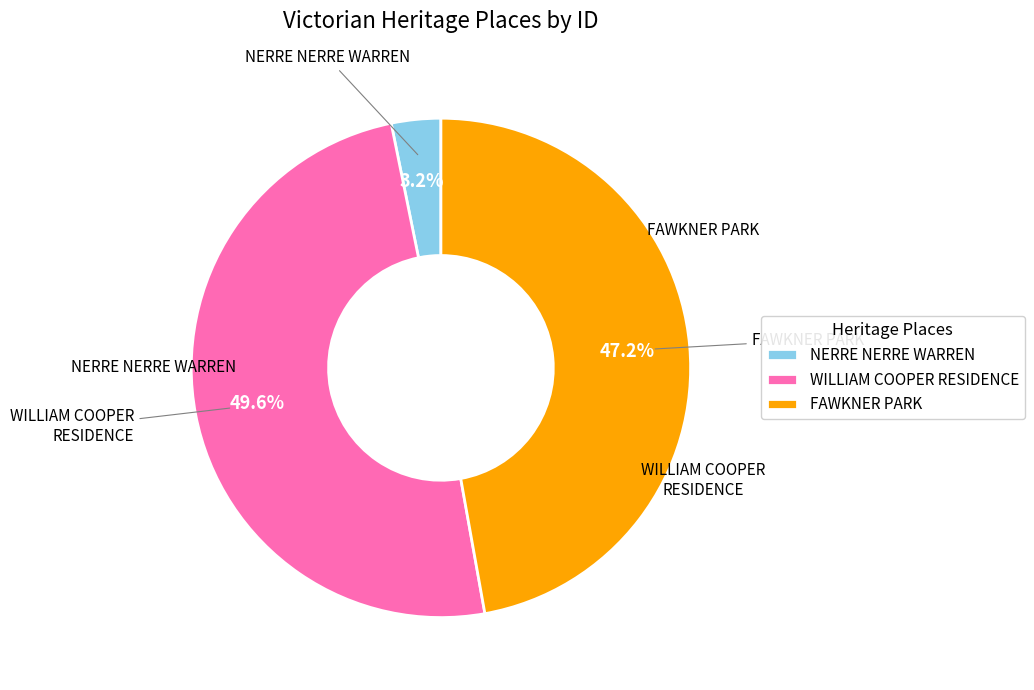

Is it true that FAWKNER PARK is 47% of the pie?

True